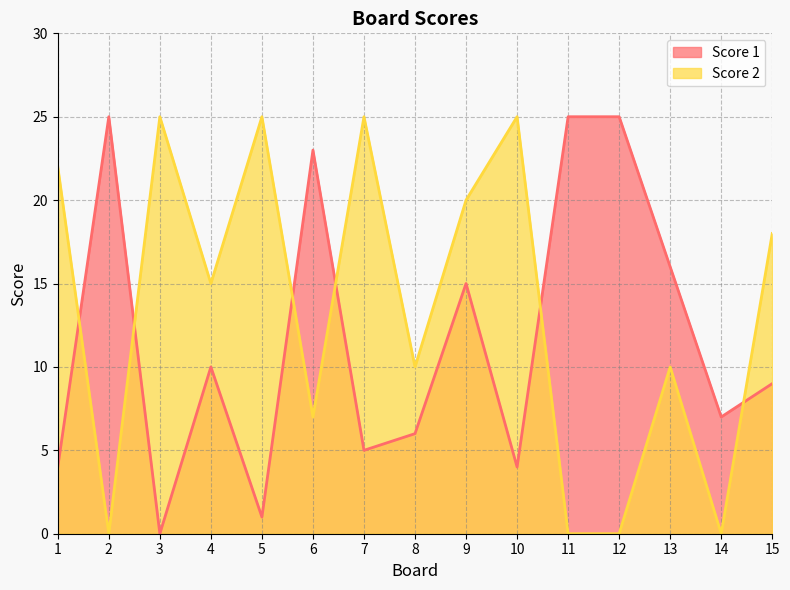

True or false: Score 2 has a value of 0 at 2.

True